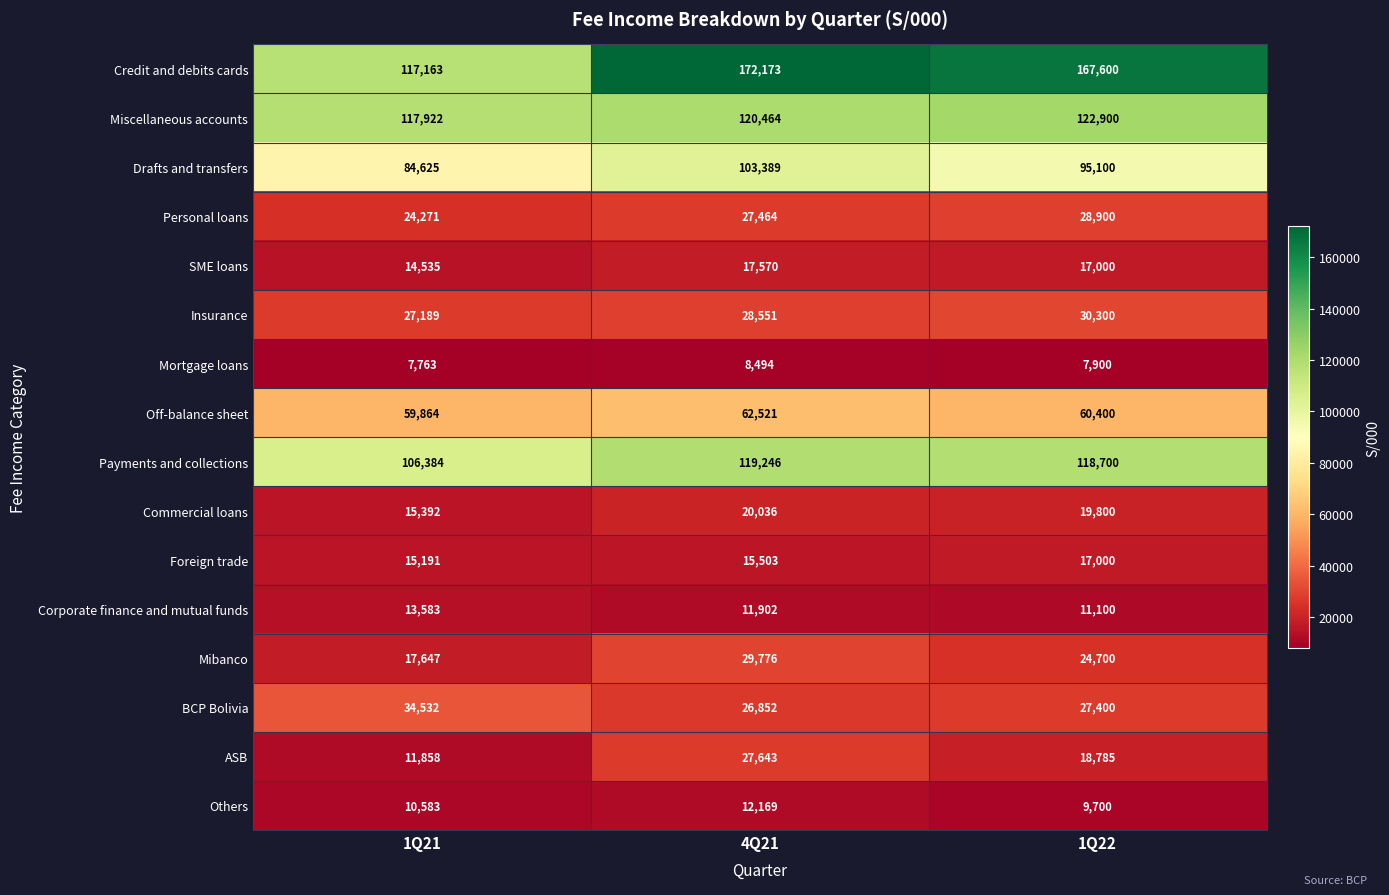

Is it true that Payments and collections equals 119246 at 4Q21?

True